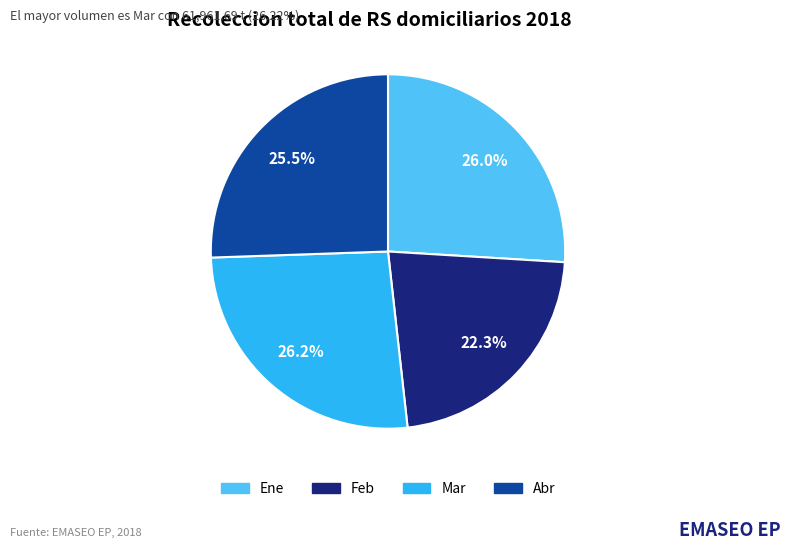

Which category has the smallest portion of the pie?

Feb